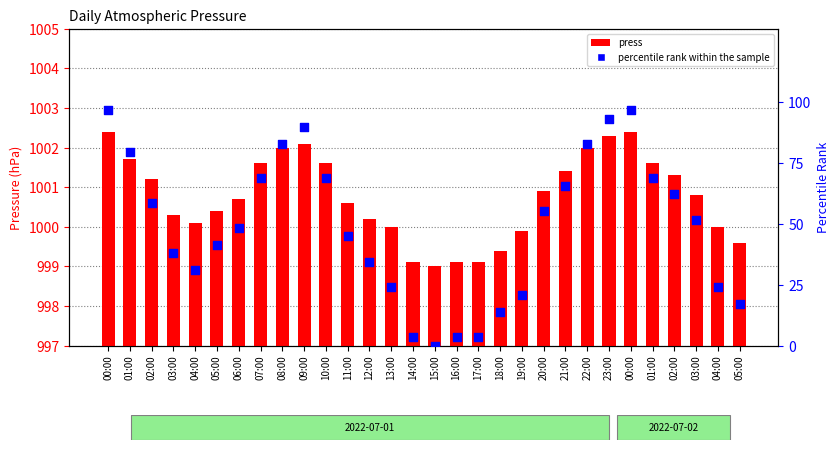

At which category is the sum across all series the highest?

00:00